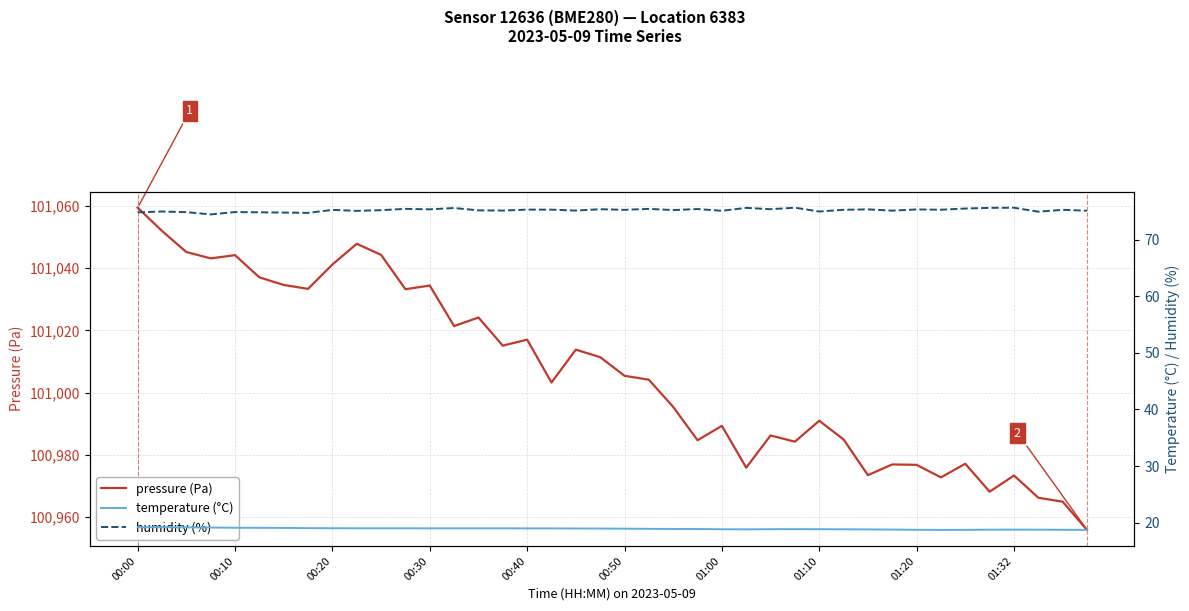

What is the lowest value of the pressure (Pa) series?

100955.9